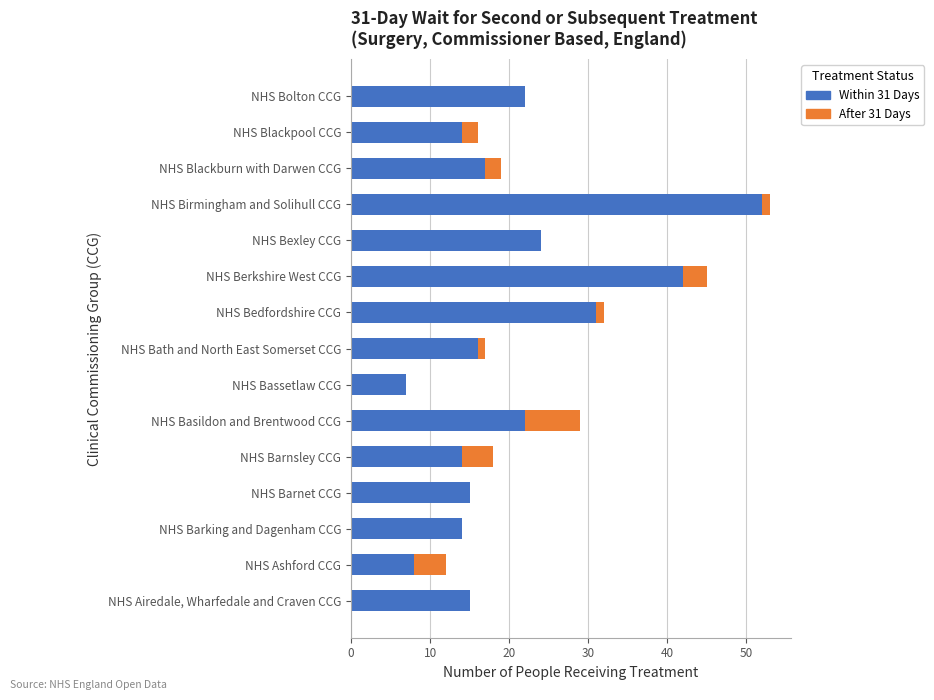

Which category has the highest value in the Within 31 Days series?

NHS Birmingham and Solihull CCG